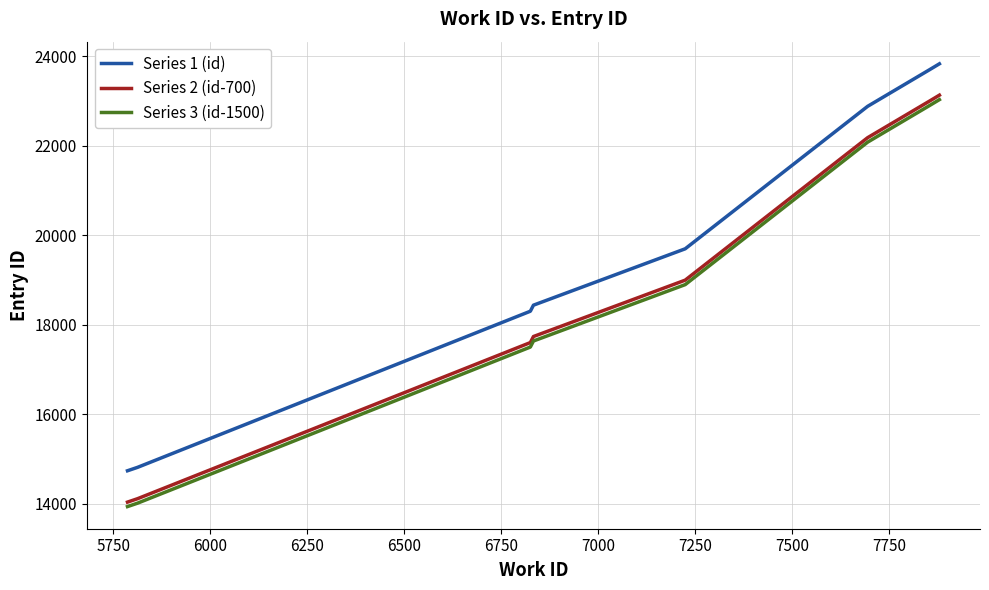

True or false: Series 1 (id) and Series 2 (id-700) cross at least once.

False